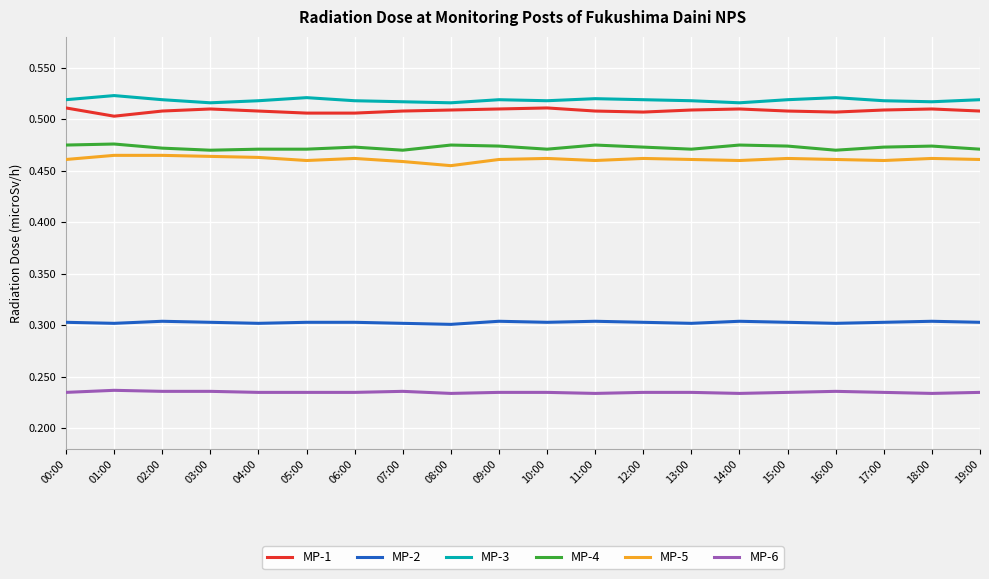

What position from the right is 18:00?

2